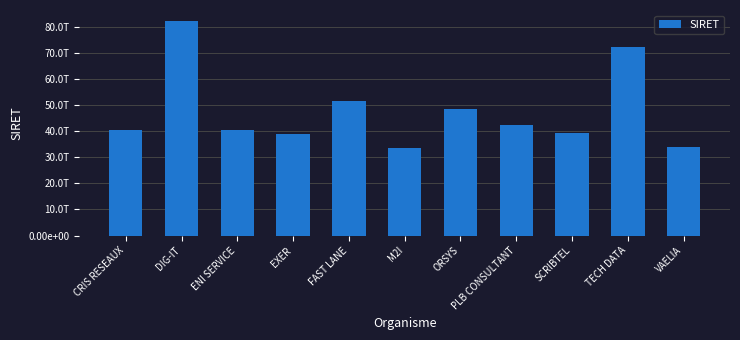

Rank the categories by value from highest to lowest.

DIG-IT, TECH DATA, FAST LANE, ORSYS, PLB CONSULTANT, ENI SERVICE, CRIS RESEAUX, SCRIBTEL, EXER, VAELIA, M2I